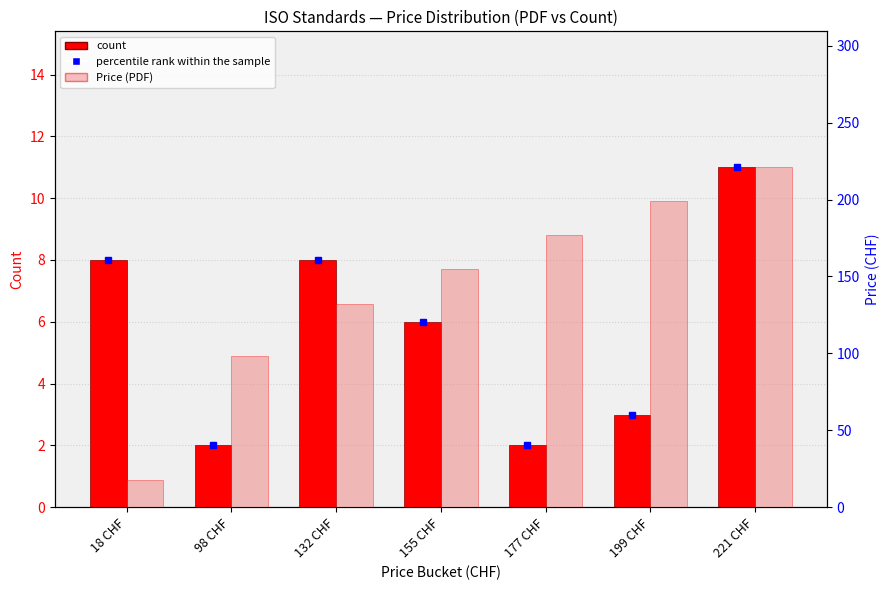

Which series has the largest total across all categories?

Price (PDF)